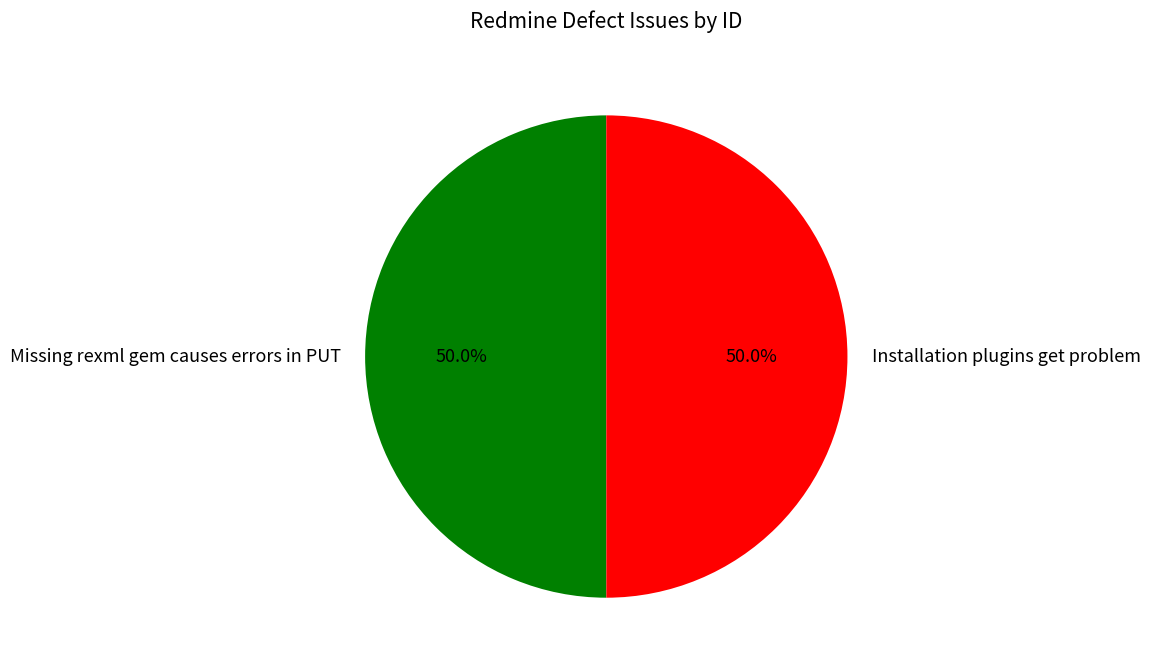

What is the ratio of the value at Installation plugins get problem to the value at Missing rexml gem causes errors in PUT?

1.0